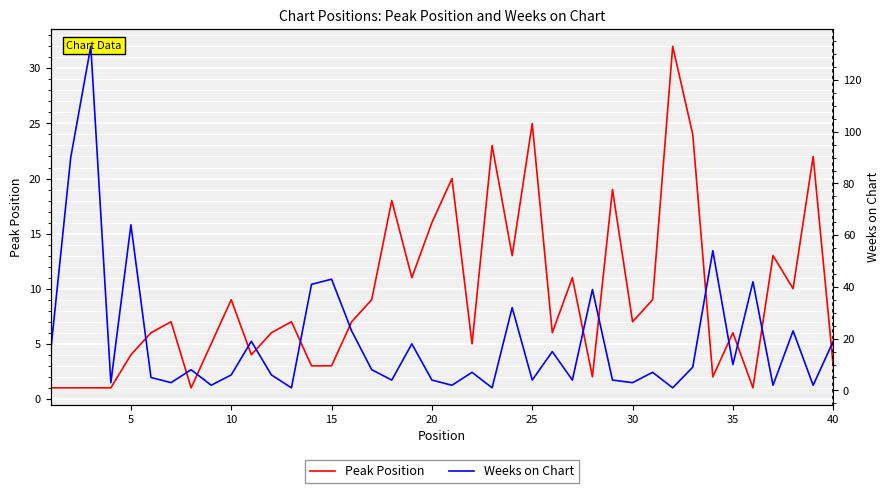

Which series has the largest total across all categories?

Weeks on Chart